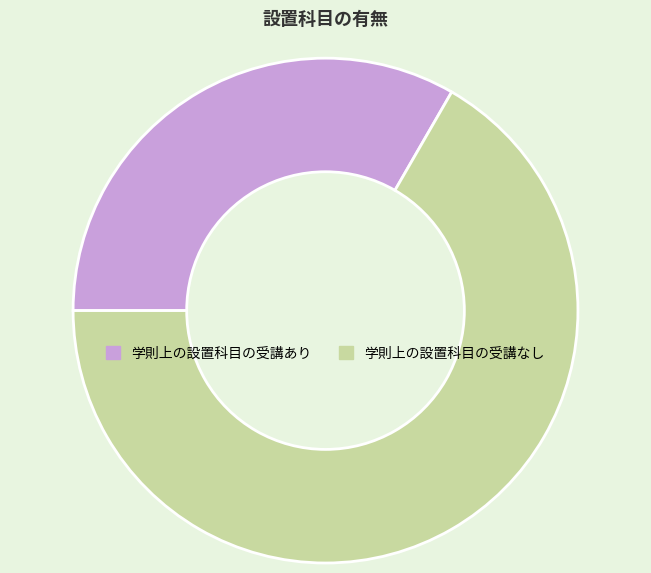

Which has a higher value, 学則上の設置科目の受講なし or 学則上の設置科目の受講あり?

学則上の設置科目の受講なし